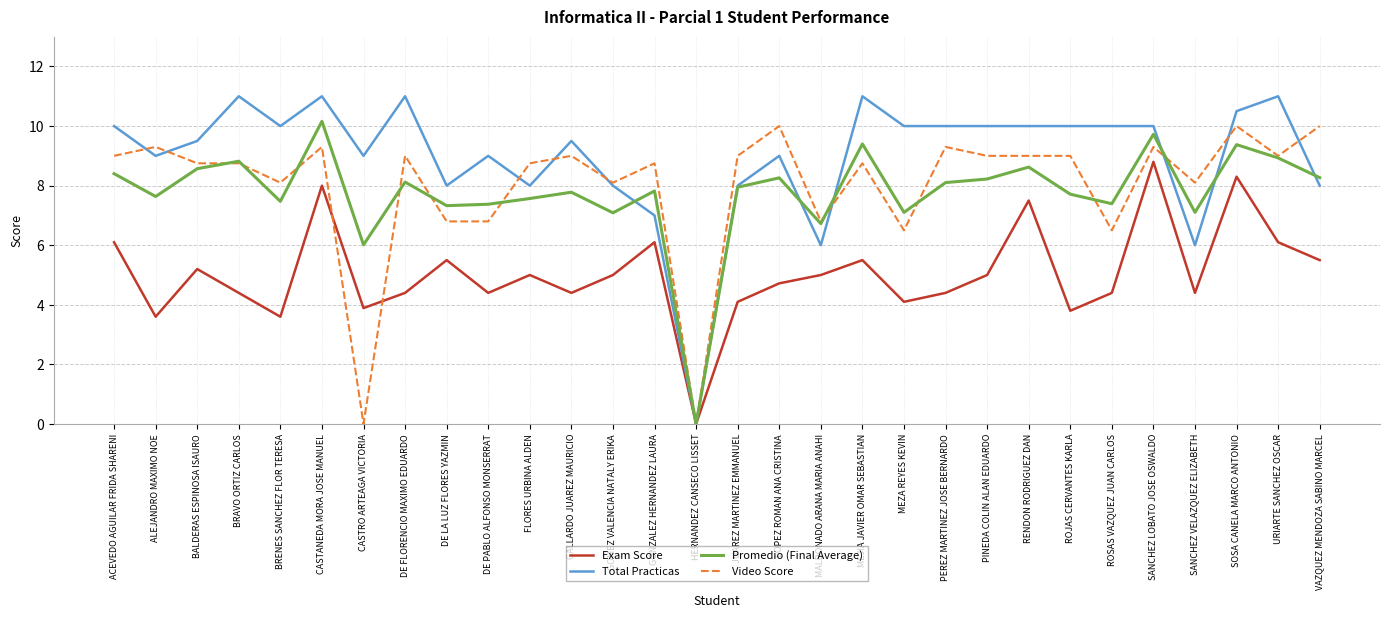

Which series has the largest total across all categories?

Total Practicas